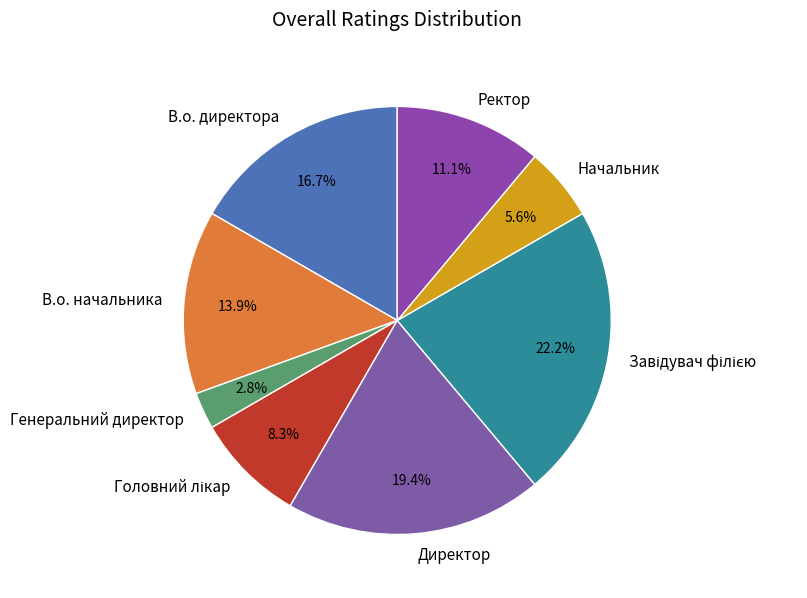

Approximately how many times larger is the value at Начальник compared to Ректор?

0.5